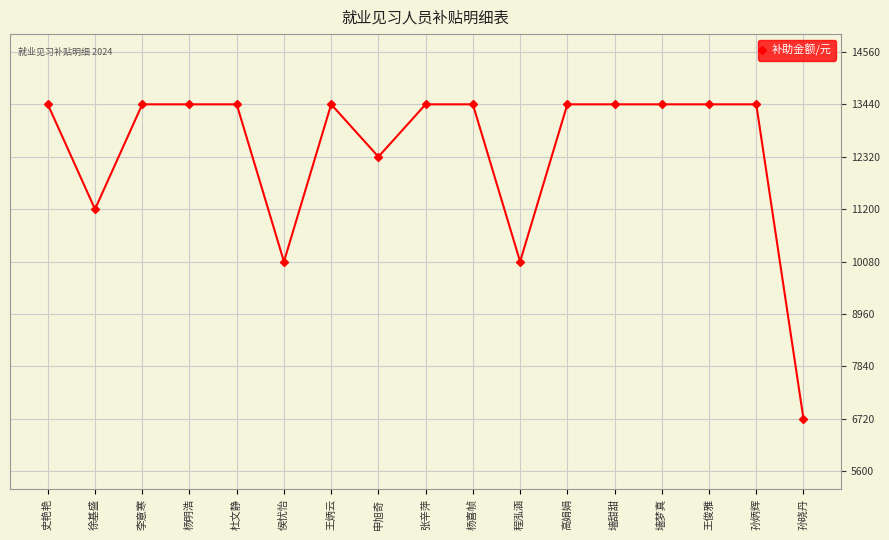

What value does the data have at 李意寒?

13440